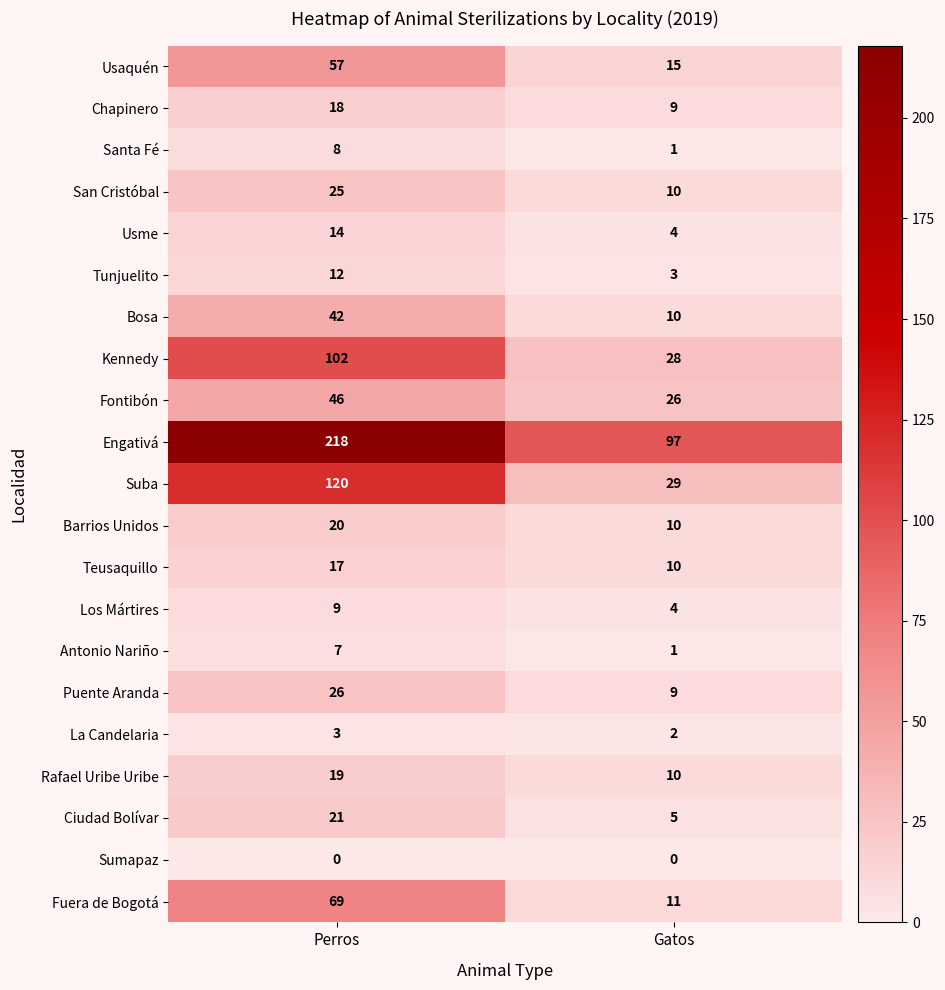

What is the difference between the Rafael Uribe Uribe values at Gatos and Perros?

9